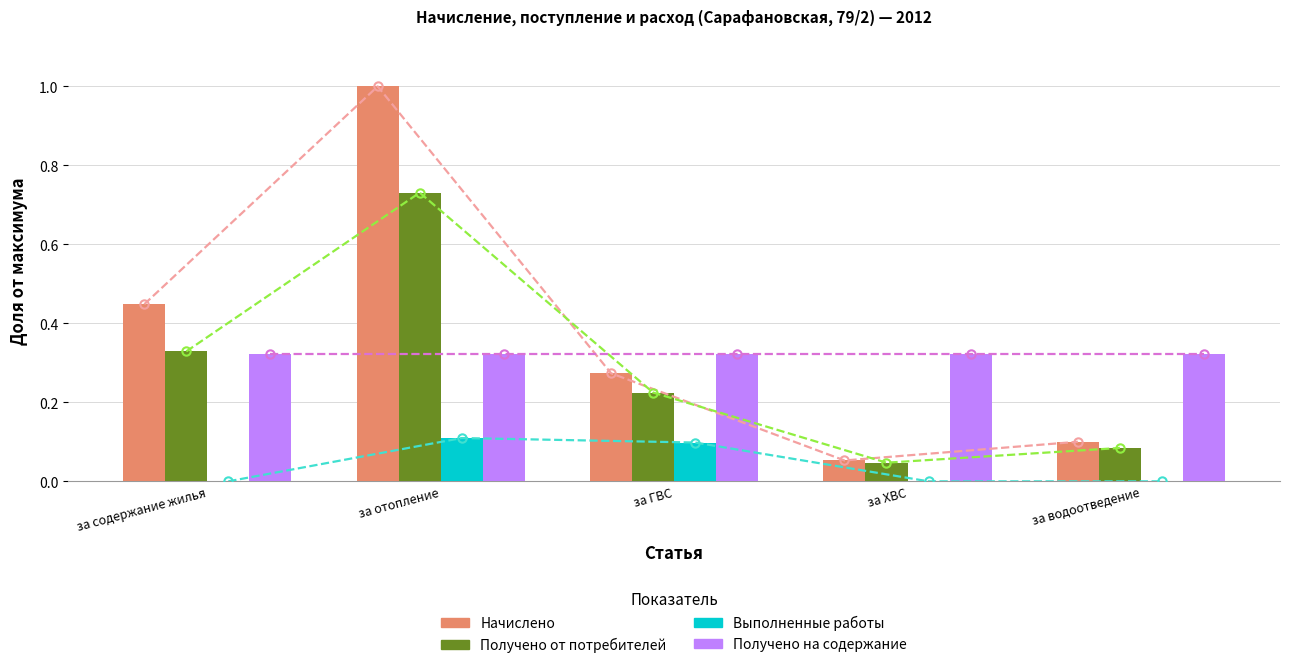

What is the maximum value for Получено на содержание?

0.3